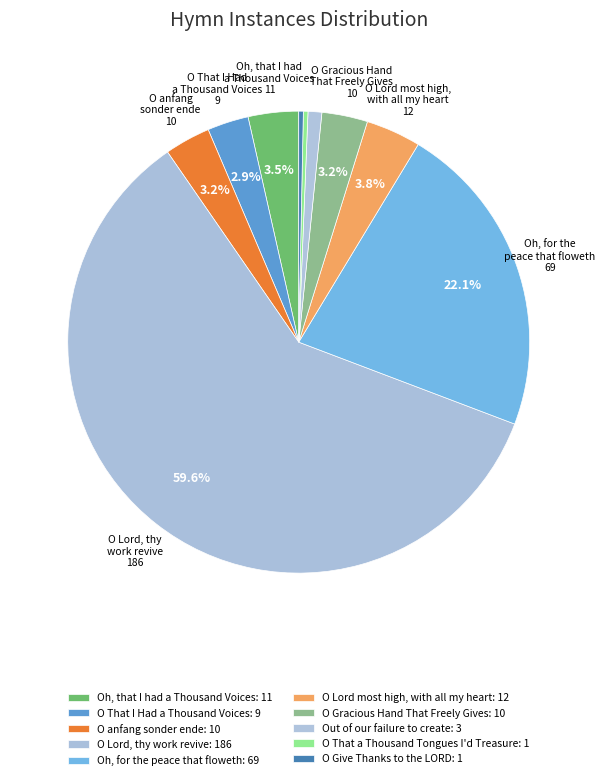

How many segments does this pie chart have?

10